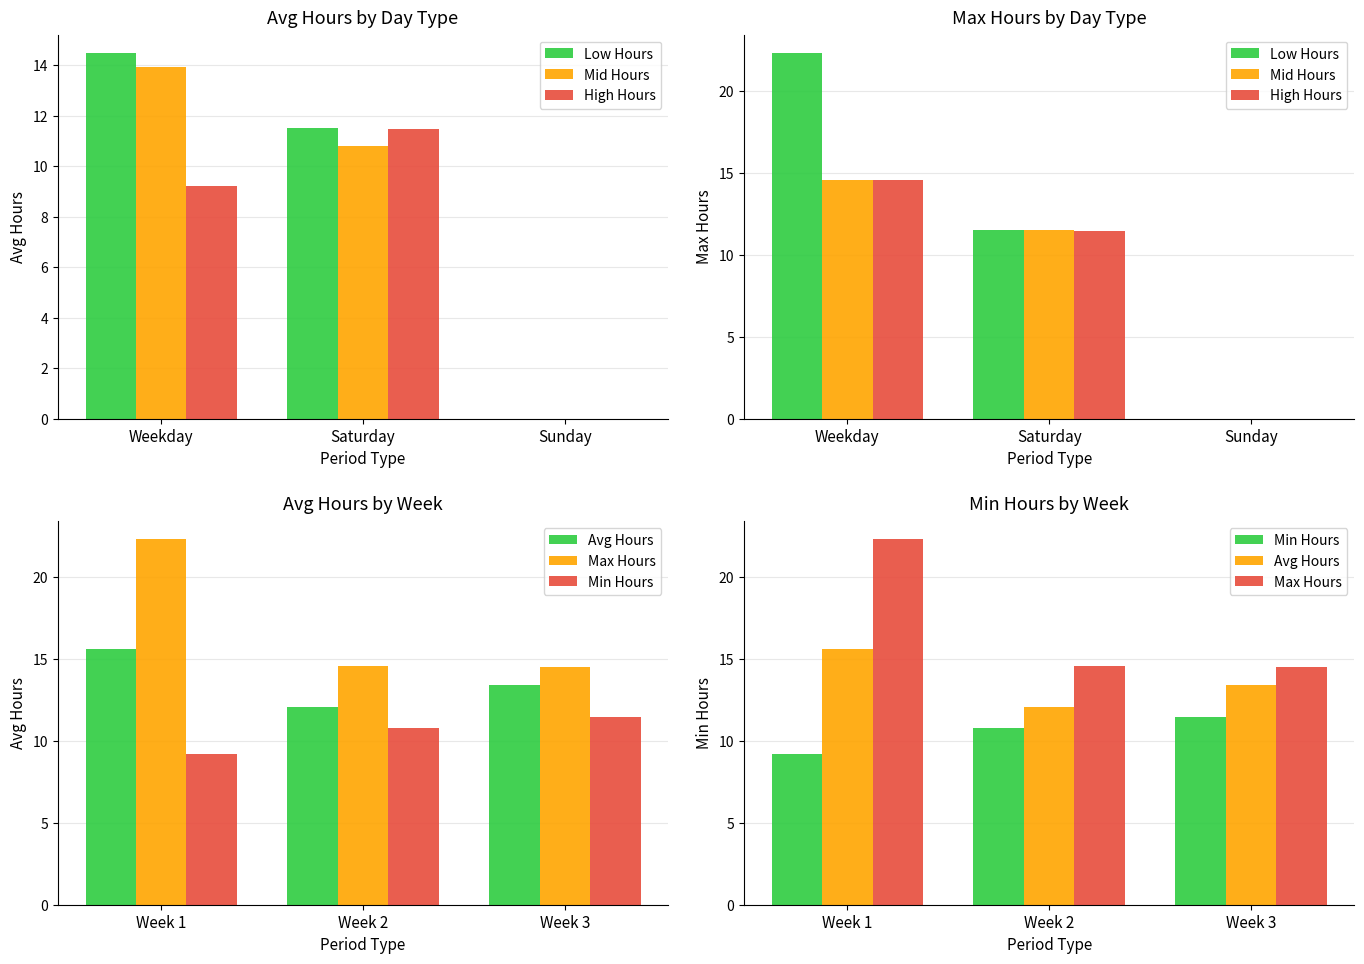

What is the label of the 2nd bar from the right?

Saturday